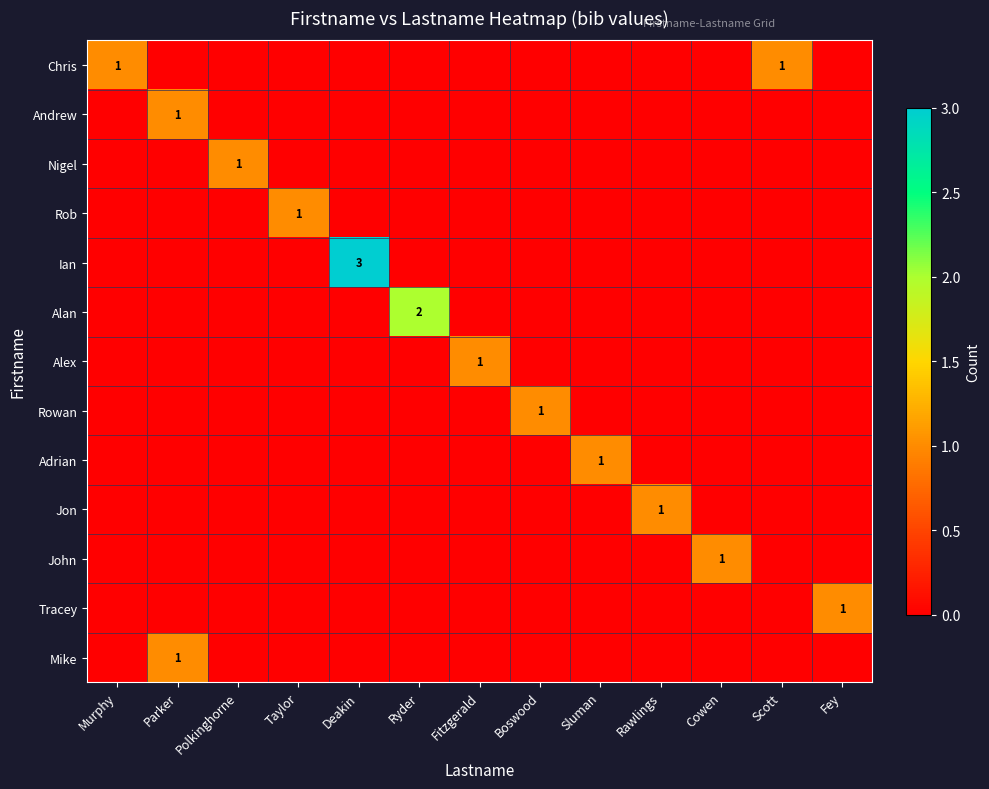

What is the sum of all Mike values?

1